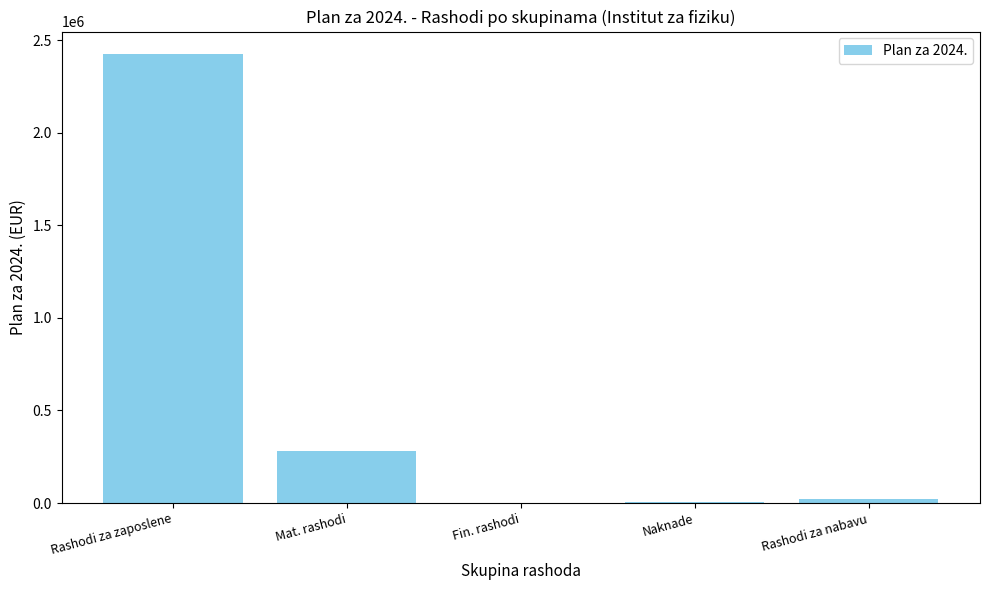

What is the sum of all values?

2735090